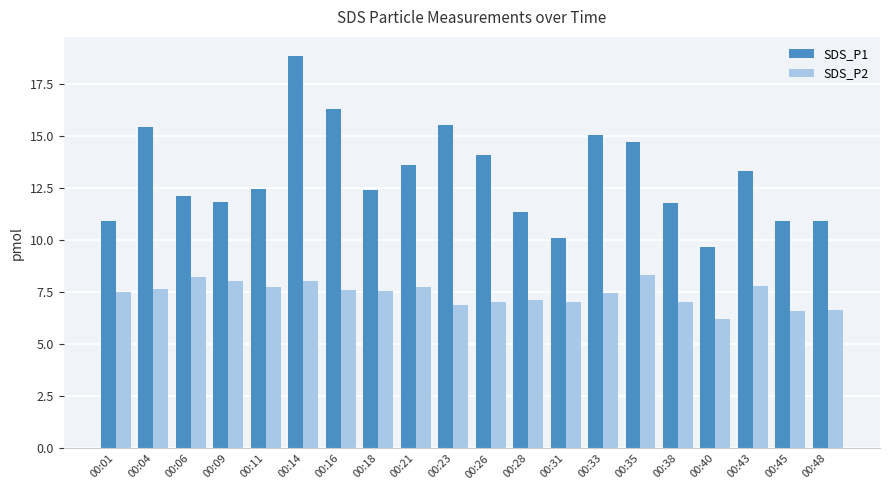

At which label is SDS_P1 closest to 14?

00:26